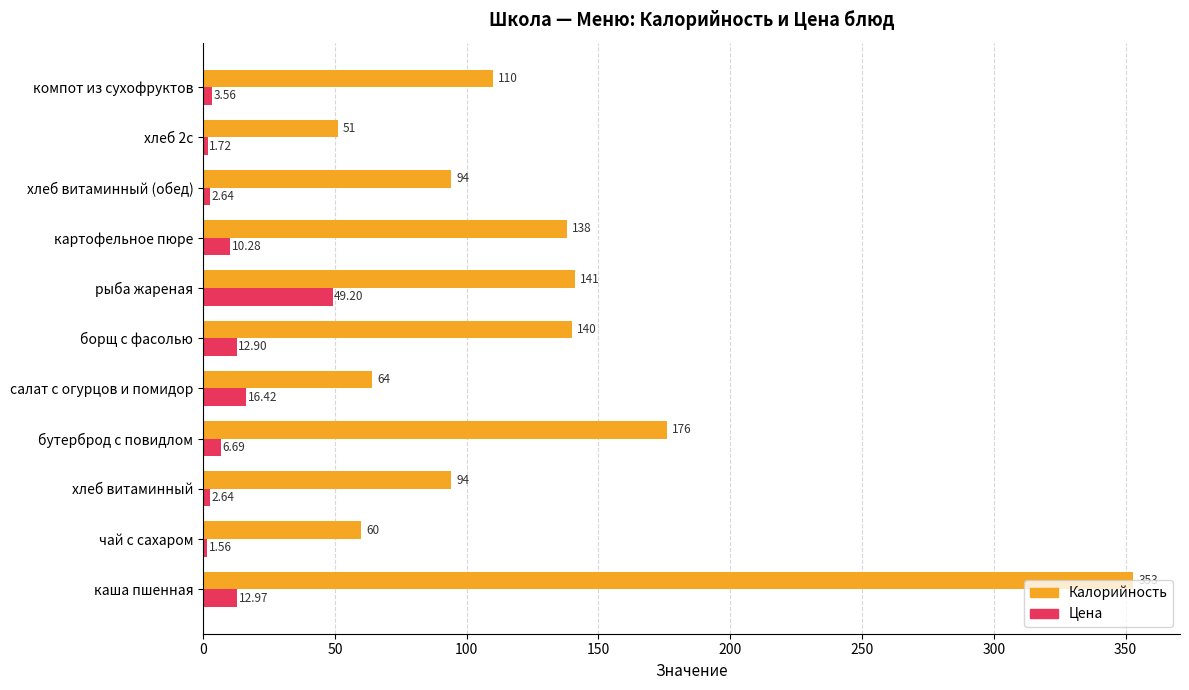

What is the sum of the Калорийность values at хлеб витаминный and бутерброд с повидлом?

270.0